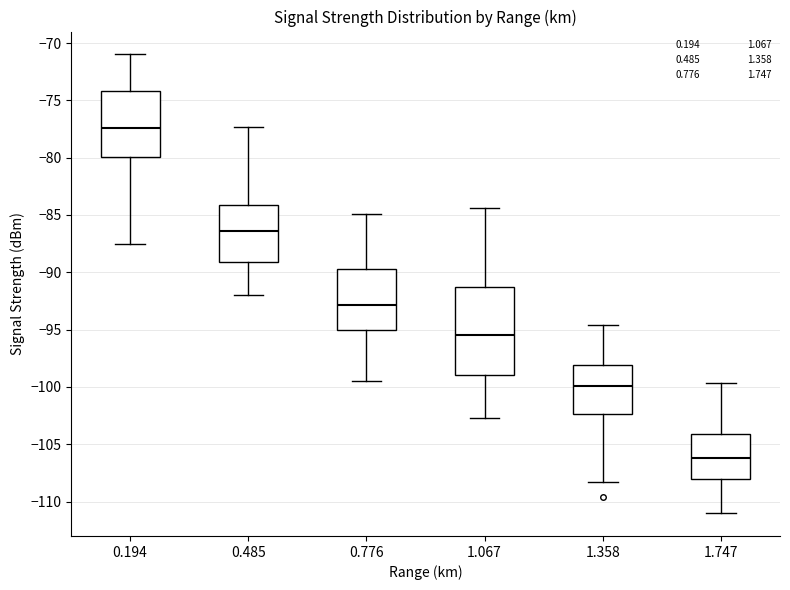

Reading left to right, transcribe this box plot: for each box, give where its median line is, the range the box spans, and where its two whiskers end, as read against the y-axis. The values are not printed on the chart, so give them approximately, as read against the axis.

0.194: median -77.5, box -80.0 to -74.0, whiskers -87.5 to -71.0
0.485: median -86.5, box -89.0 to -84.0, whiskers -92.0 to -77.5
0.776: median -93.0, box -95.0 to -89.5, whiskers -99.5 to -85.0
1.067: median -95.5, box -99.0 to -91.0, whiskers -102.5 to -84.5
1.358: median -100.0, box -102.5 to -98.0, whiskers -108.5 to -94.5
1.747: median -106.0, box -108.0 to -104.0, whiskers -111.0 to -99.5